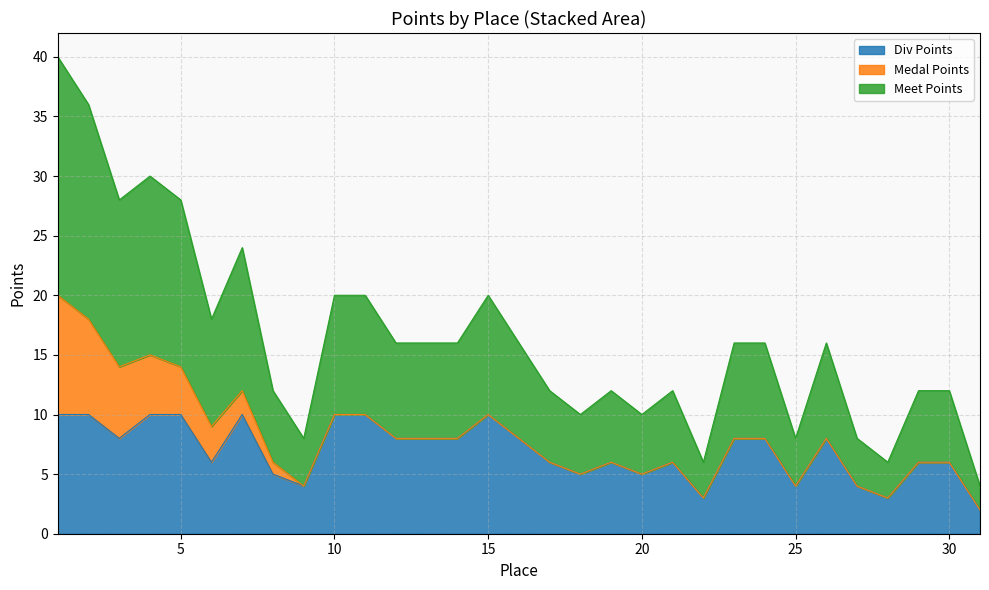

What is the sum of the Div Points values at 28 and 16?

11